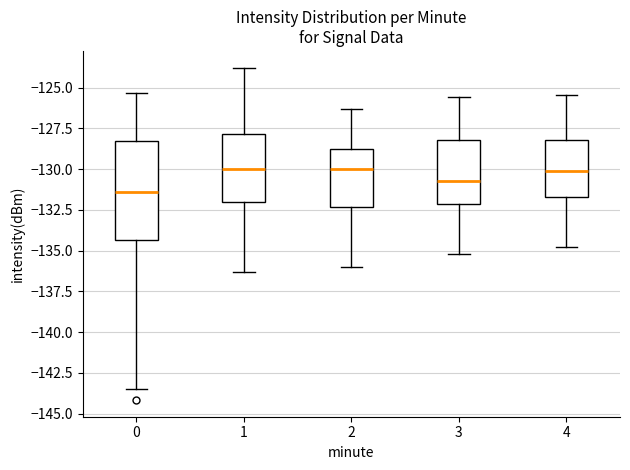

Reading left to right, transcribe this box plot: for each box, give where its median line is, the range the box spans, and where its two whiskers end, as read against the y-axis. The values are not printed on the chart, so give them approximately, as read against the axis.

0: median -131.5, box -134.5 to -128.5, whiskers -143.5 to -125.5
1: median -130.0, box -132.0 to -128.0, whiskers -136.5 to -124.0
2: median -130.0, box -132.5 to -128.5, whiskers -136.0 to -126.5
3: median -130.5, box -132.0 to -128.0, whiskers -135.0 to -125.5
4: median -130.0, box -131.5 to -128.0, whiskers -135.0 to -125.5